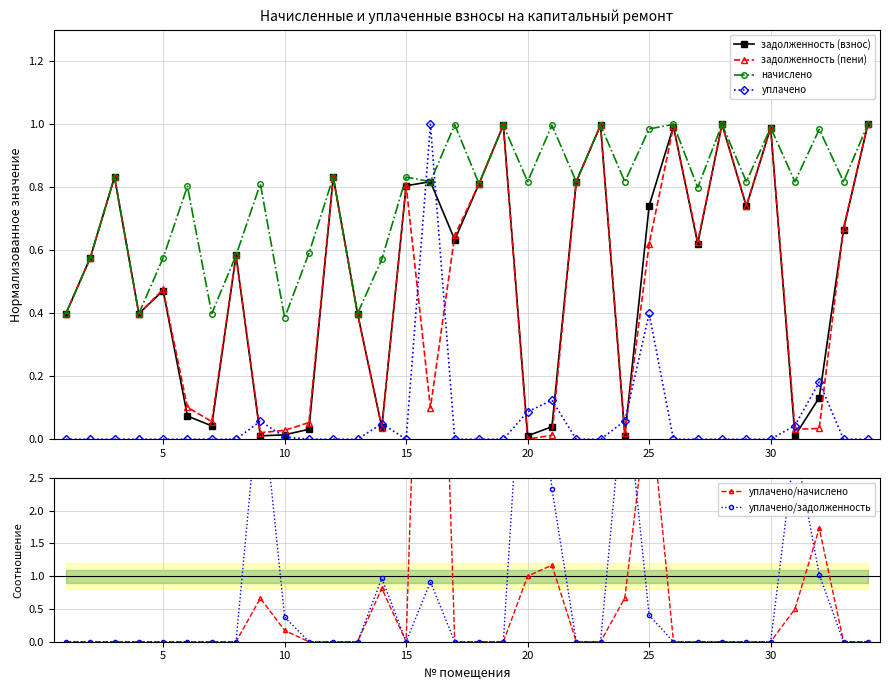

How many interior local peaks does the уплачено/начислено series have?

6